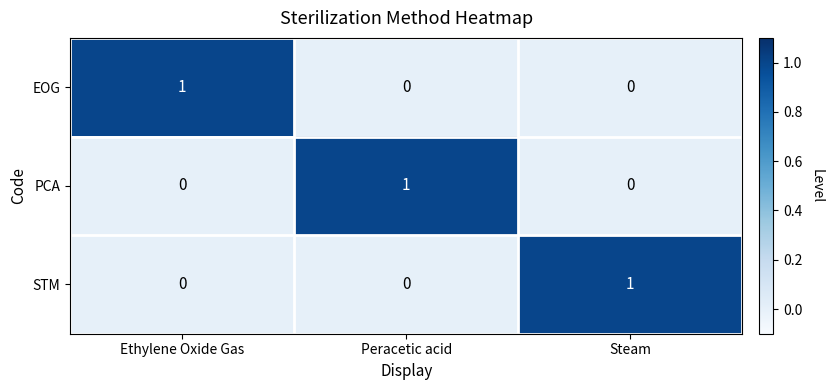

Reading left to right, transcribe all the data shown in this chart.

EOG: Ethylene Oxide Gas=1	Peracetic acid=0	Steam=0
PCA: Ethylene Oxide Gas=0	Peracetic acid=1	Steam=0
STM: Ethylene Oxide Gas=0	Peracetic acid=0	Steam=1